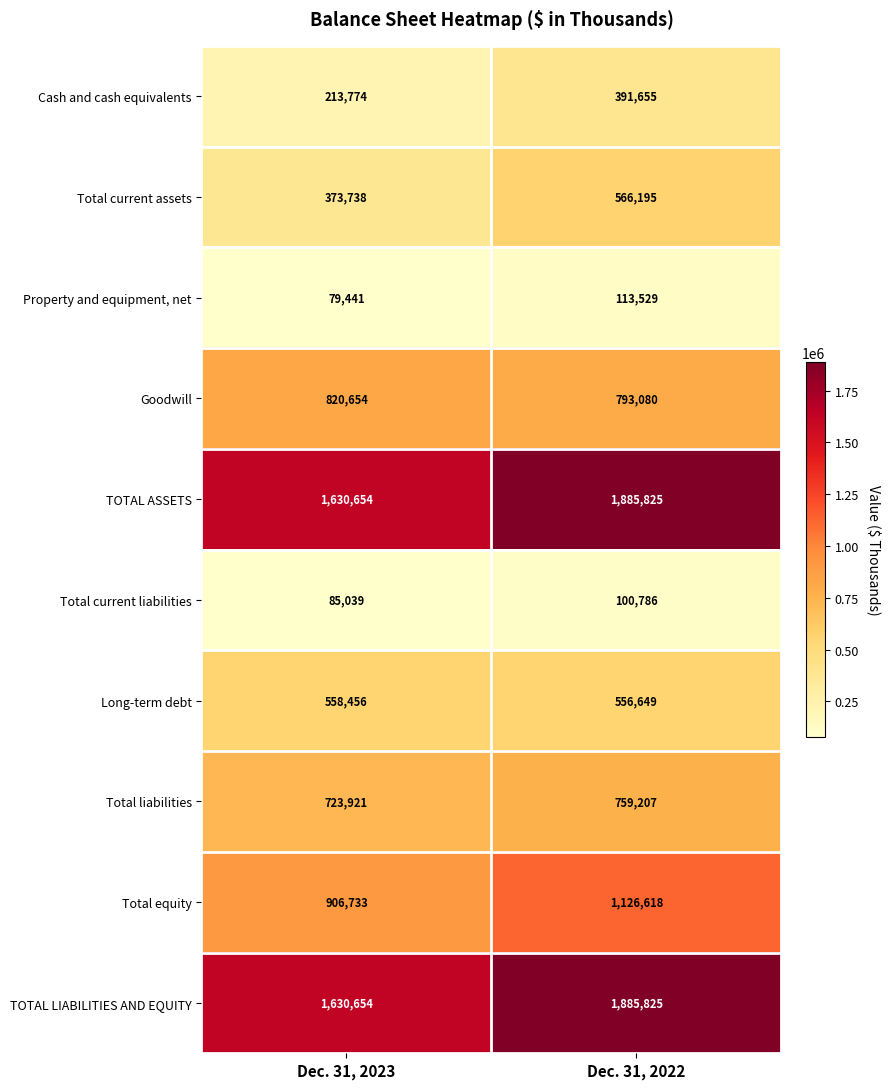

What is the difference between the maximum and minimum values in the Total equity series?

219885